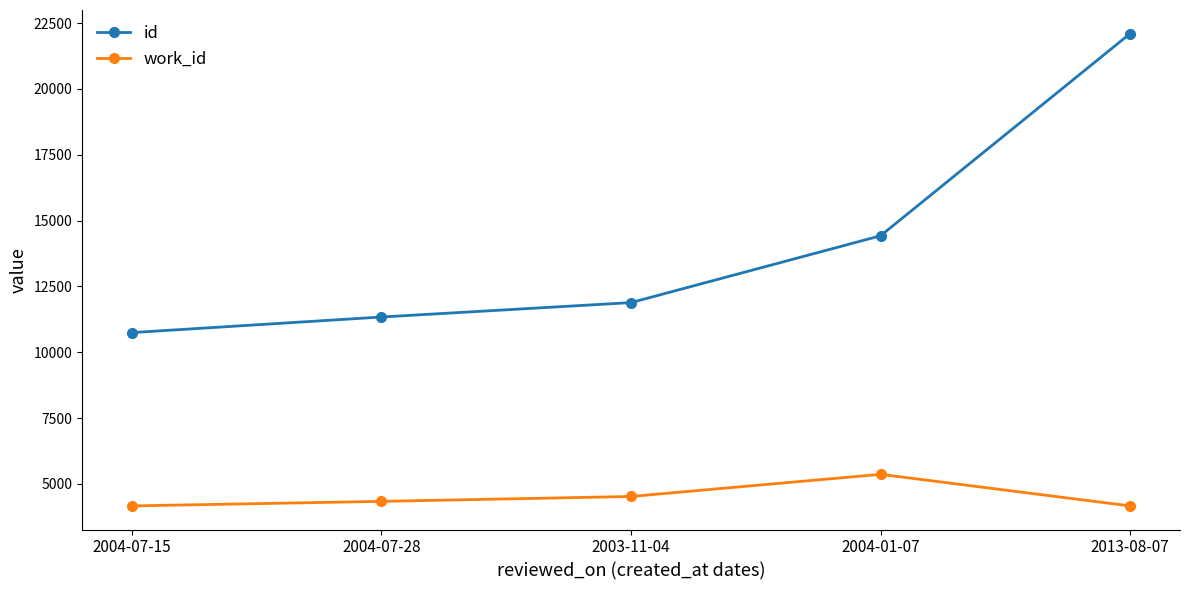

Which series has the largest total across all categories?

id